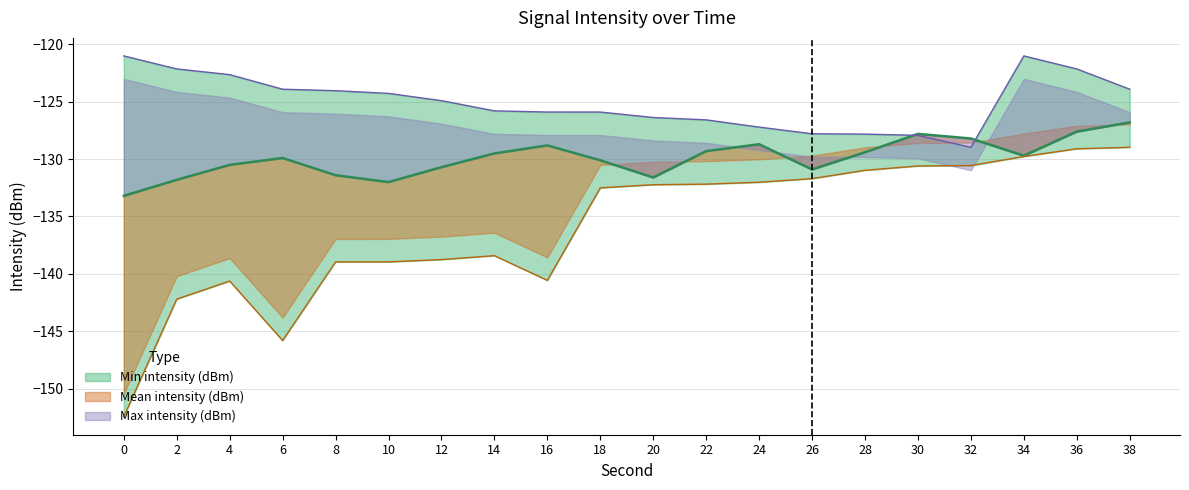

True or false: Max intensity (dBm) has more than 0 interior local peaks.

True